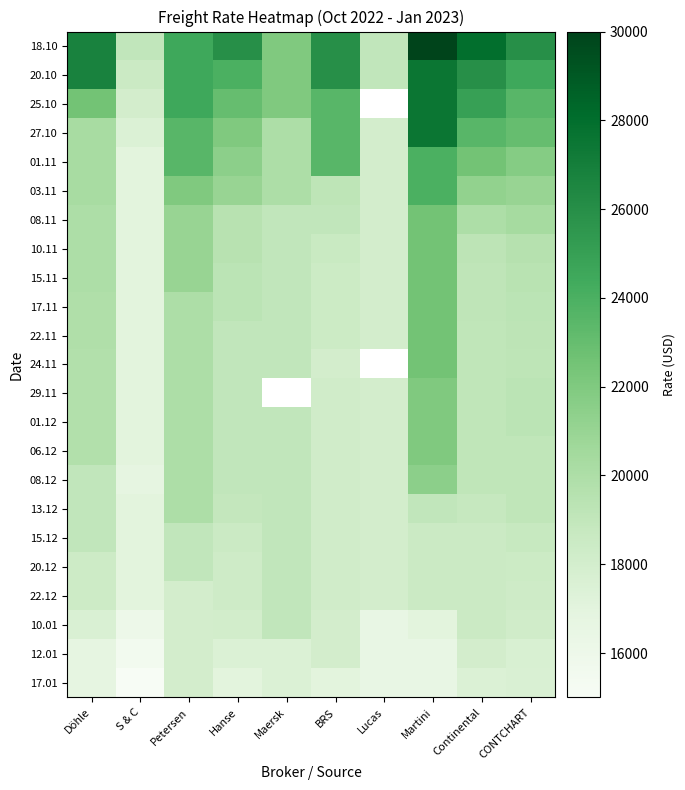

Rank the categories by 01.11 value from highest to lowest.

Martini, Petersen, BRS, Continental, CONTCHART, Hanse, Döhle, Maersk, Lucas, S & C